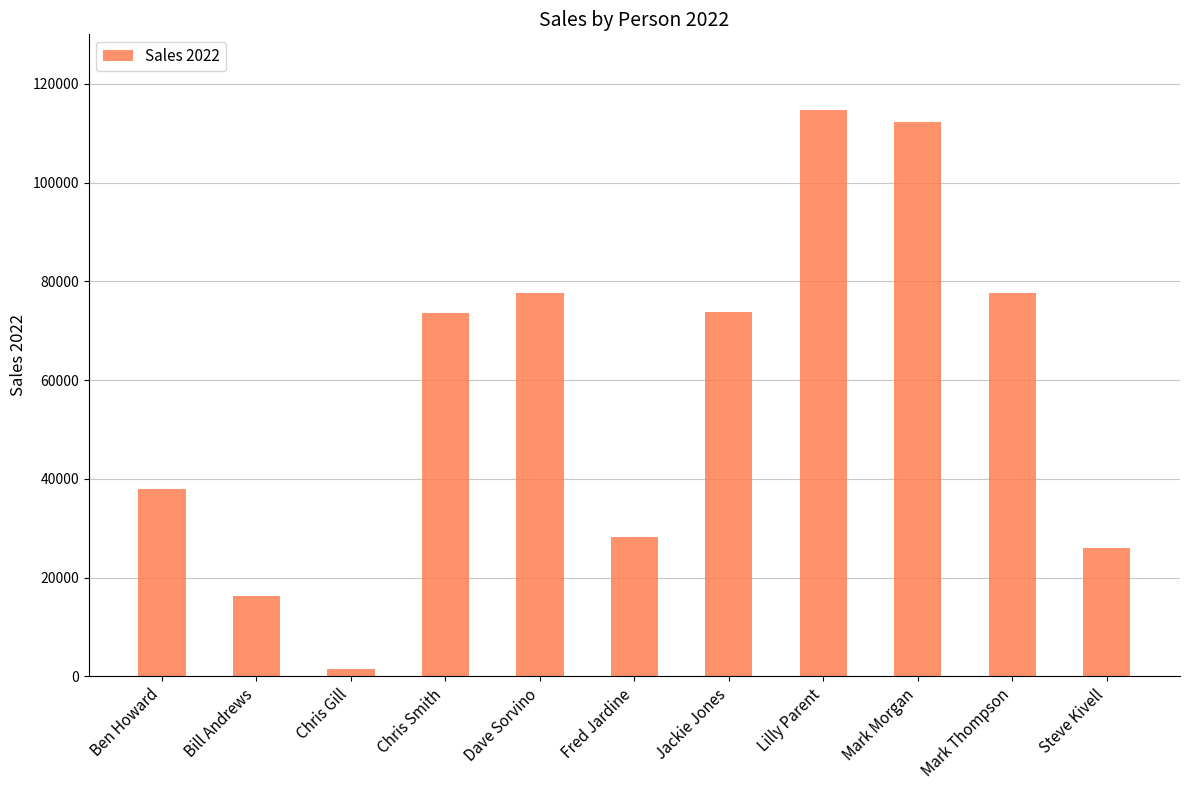

What is the sum of the values at Fred Jardine and Mark Morgan?

140550